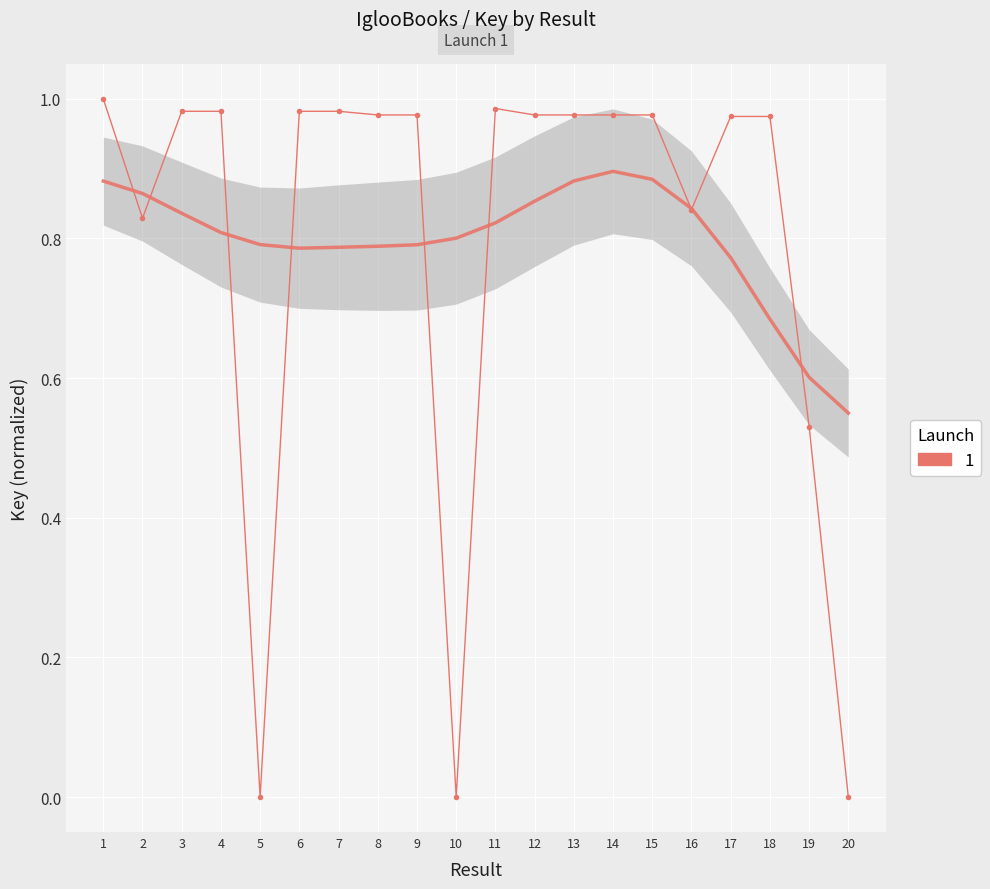

Which label corresponds to the smallest value in the chart?

10